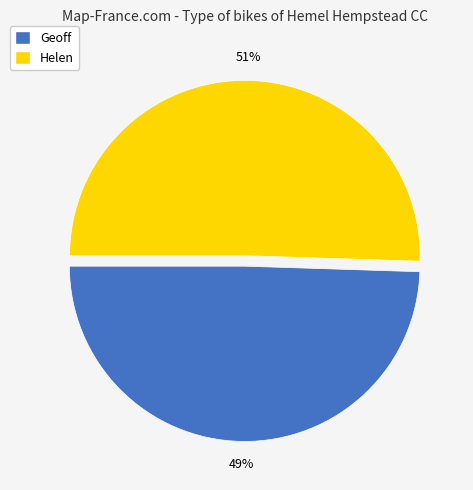

Which has a higher value, Geoff or Helen?

Helen